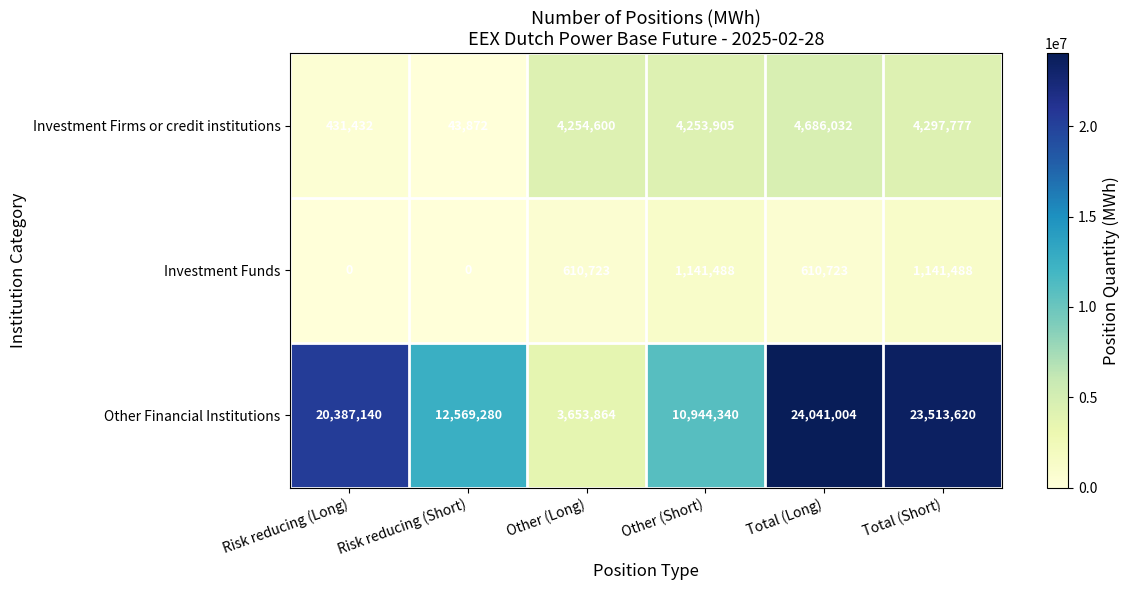

How many categories are shown in the chart?

6